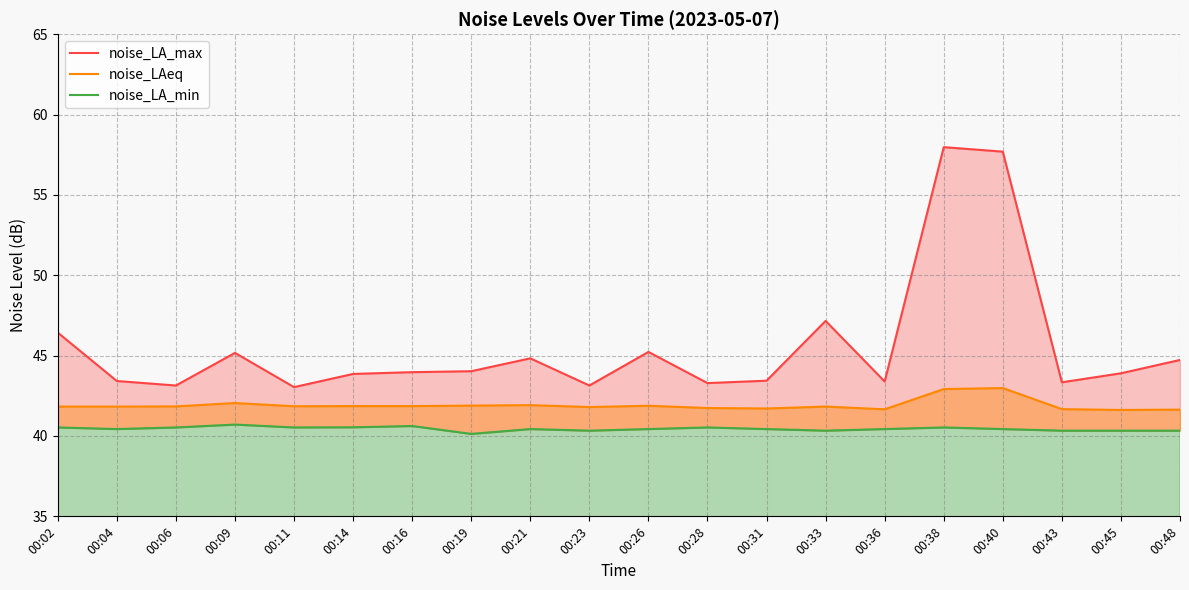

What is the average value of the noise_LAeq series?

41.9